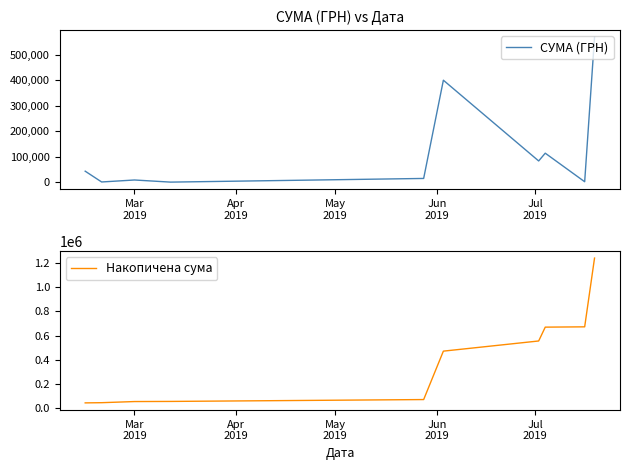

What is the difference between the maximum and minimum values in the Накопичена сума series?

1195451.0